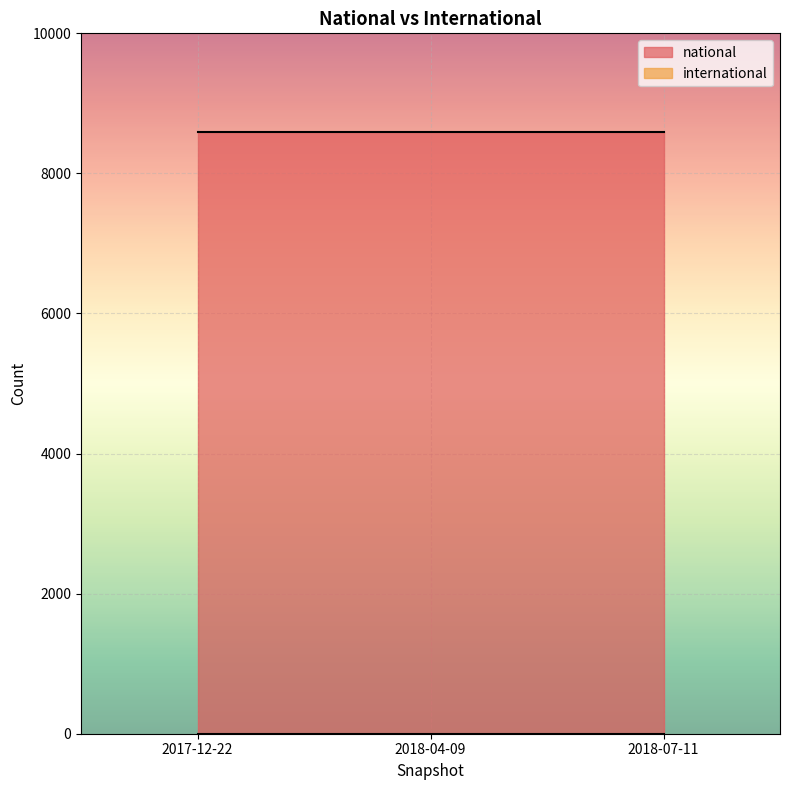

Reading left to right, list all the values displayed in this chart.

national: 8596	8596	8596
international: 0	0	0